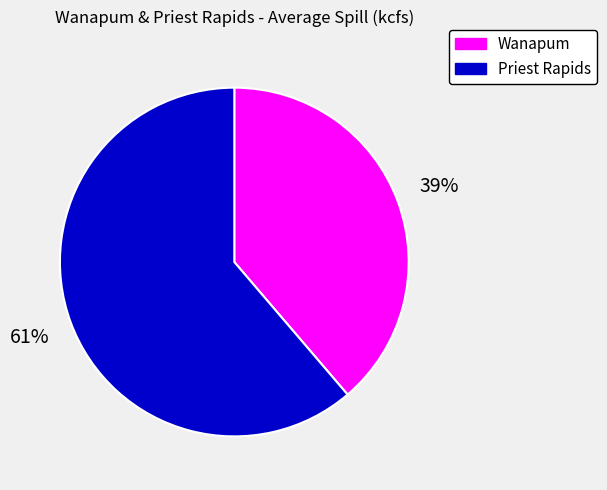

How many slices are in this pie chart?

2